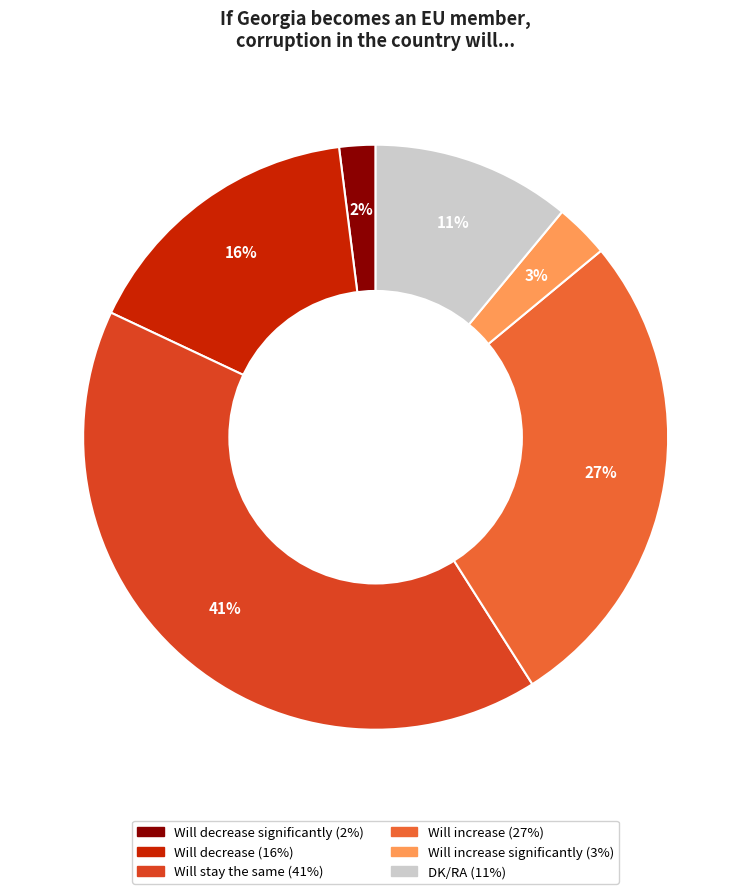

To the nearest percent, what is the difference between the largest and smallest slice percentages?

39%